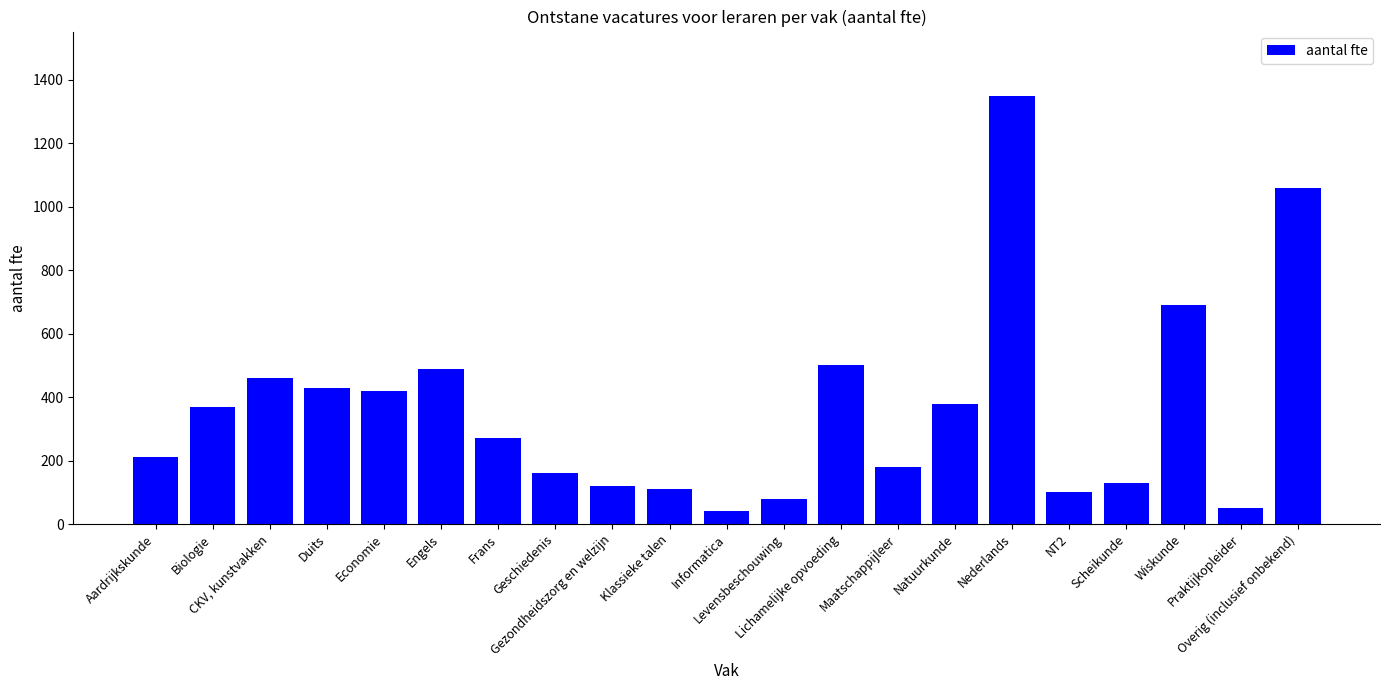

Is it true that the value at Levensbeschouwing is 80?

True